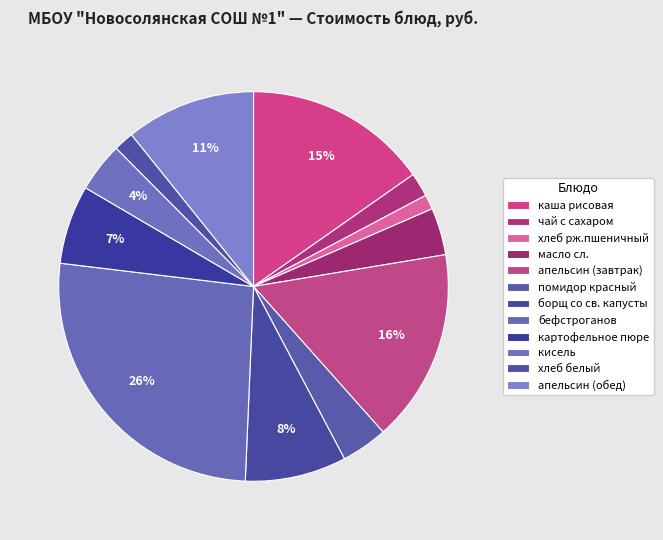

To the nearest percent, what portion does масло сл. represent?

4%